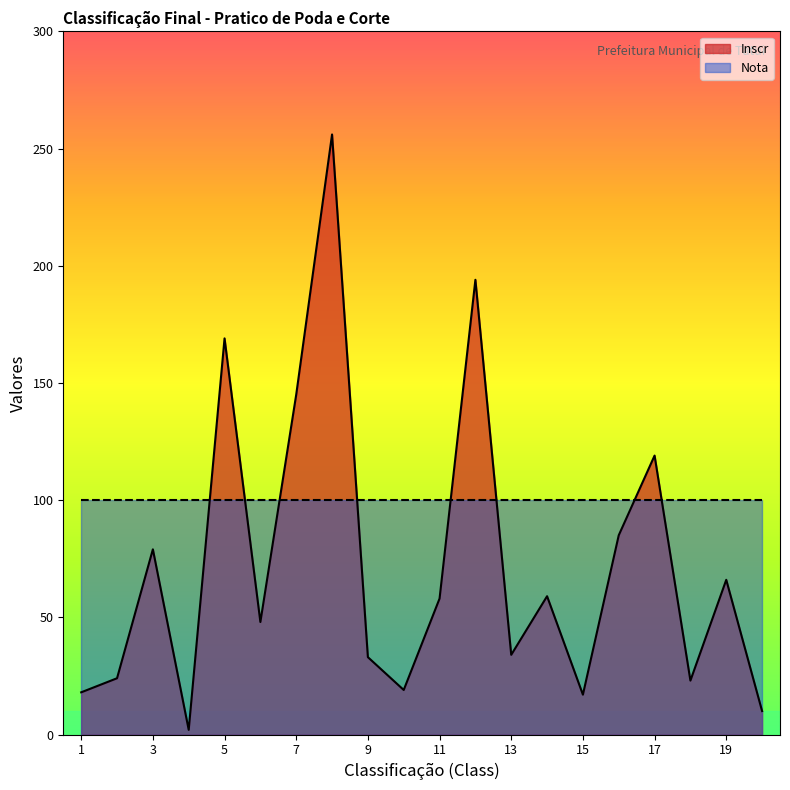

What is the difference between the values at 16 and 20?

75